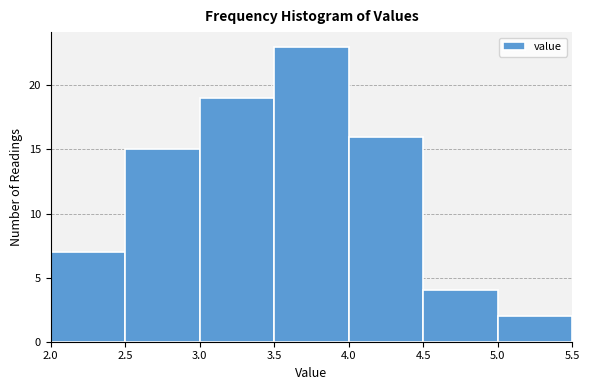

Reading left to right, list every bar in this chart as the range it spans on the x-axis followed by its height. The values are not printed on the chart, so give them approximately, as read against the axis.

2.0 to 2.5: 7
2.5 to 3.0: 15
3.0 to 3.5: 19
3.5 to 4.0: 23
4.0 to 4.5: 16
4.5 to 5.0: 4
5.0 to 5.5: 2